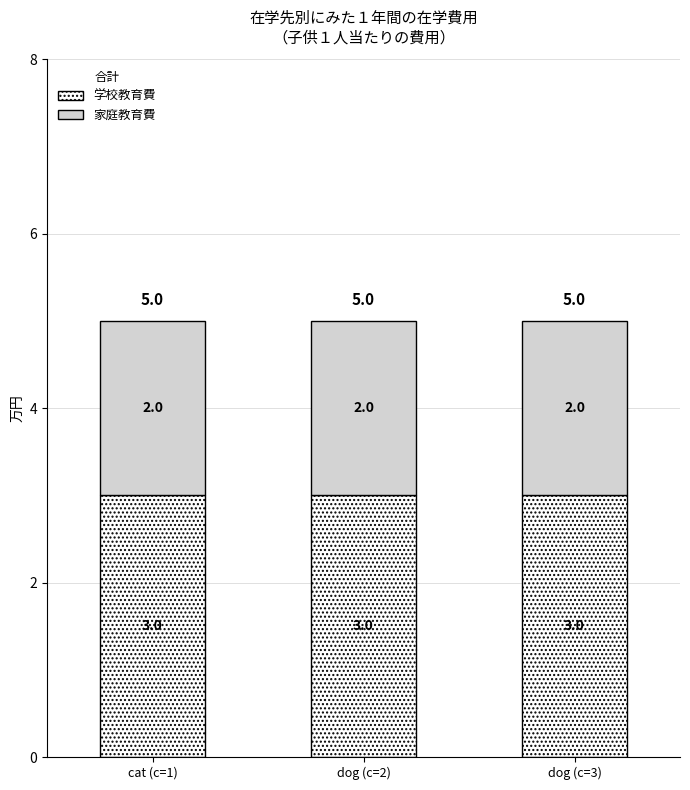

True or false: 学校教育費 has a value of 3 at dog (c=3).

True